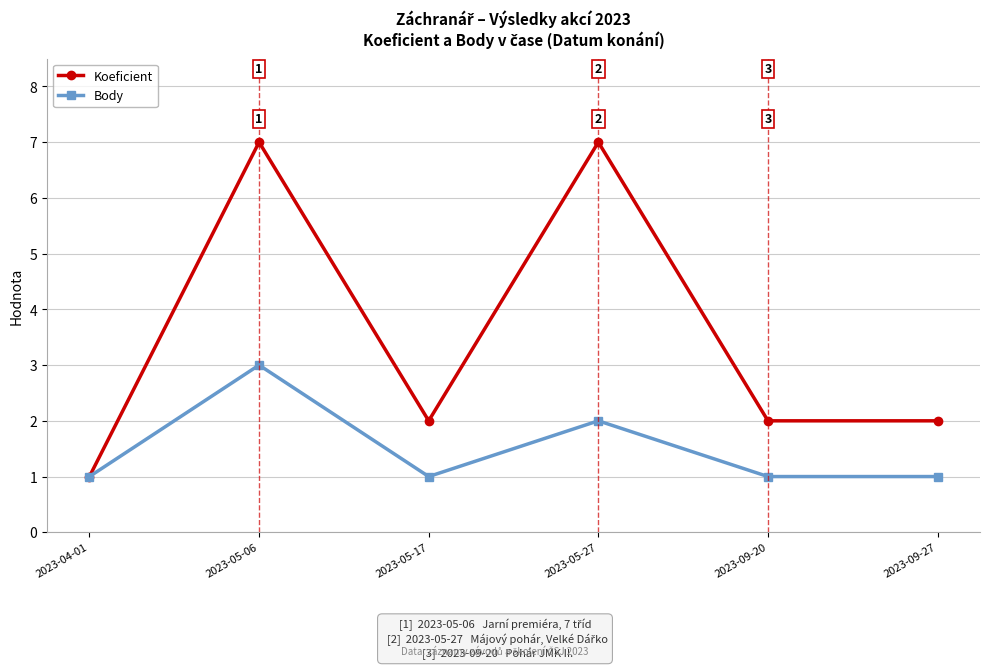

List the series in order of their overall mean, lowest first.

Body, Koeficient